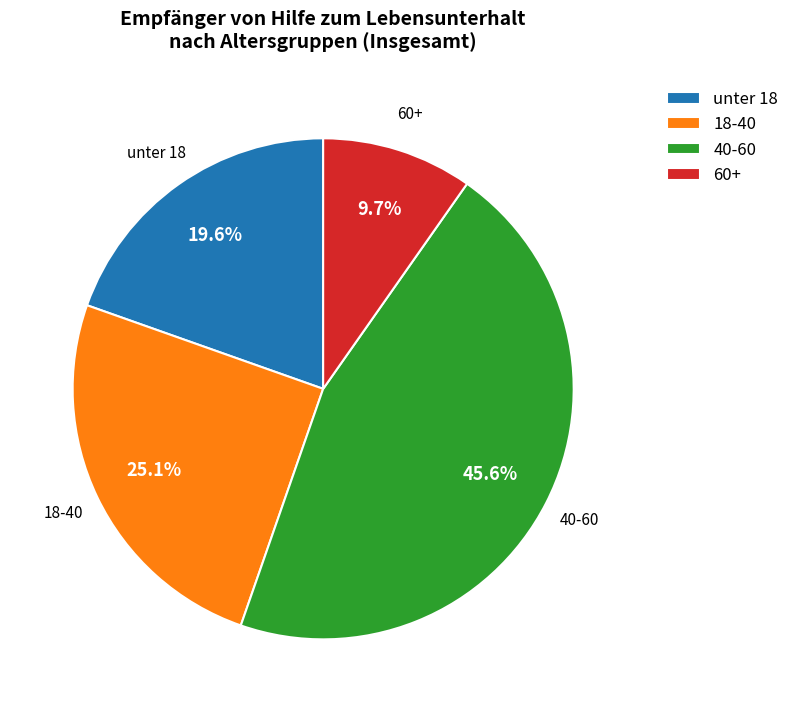

Which category has the smallest portion of the pie?

60+